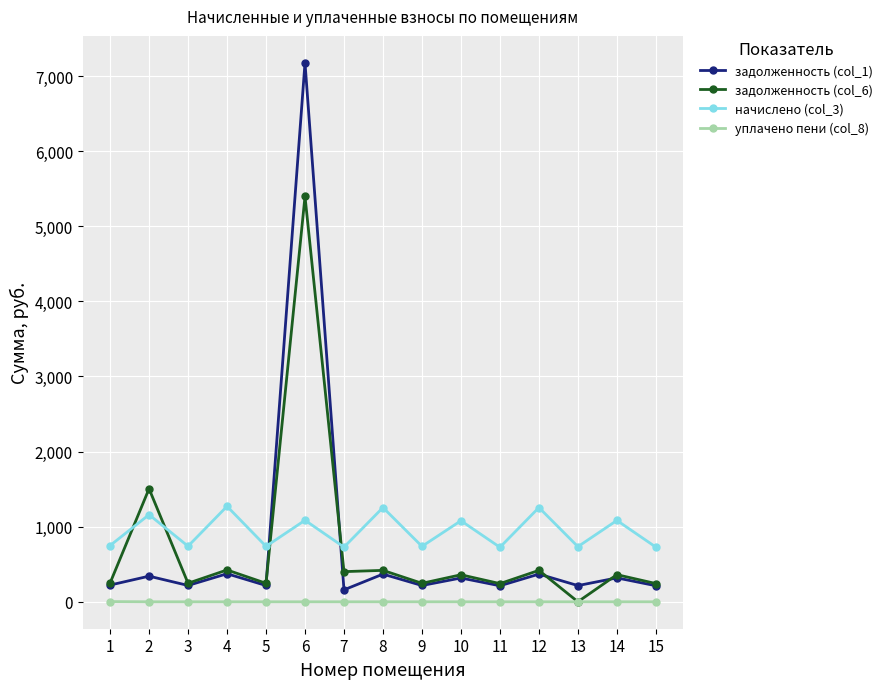

How many lines are shown in the chart?

4